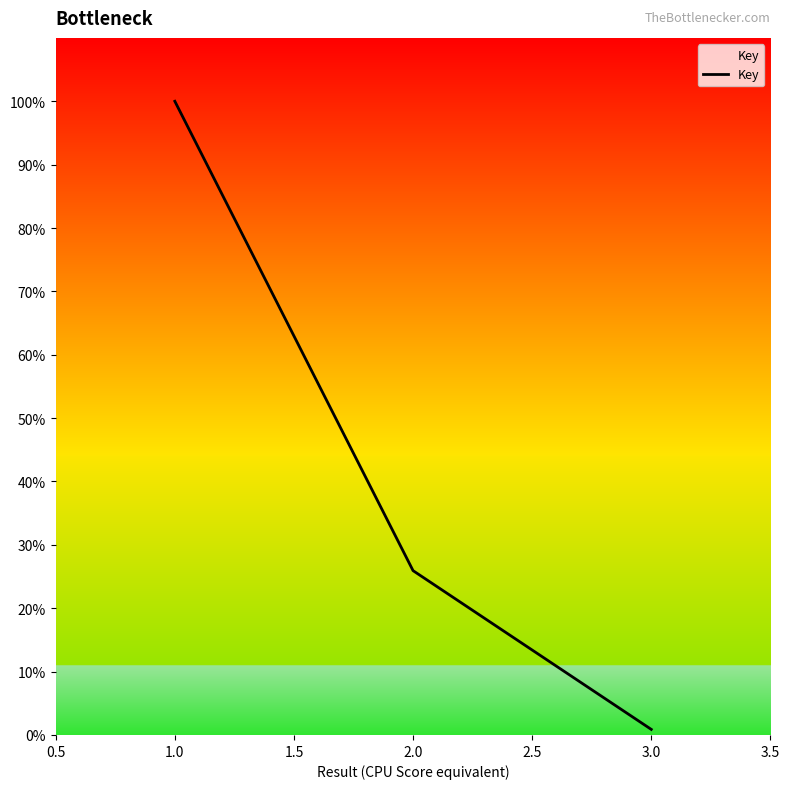

Approximately how many times larger is the value at 2.0 compared to 1.0?

0.3